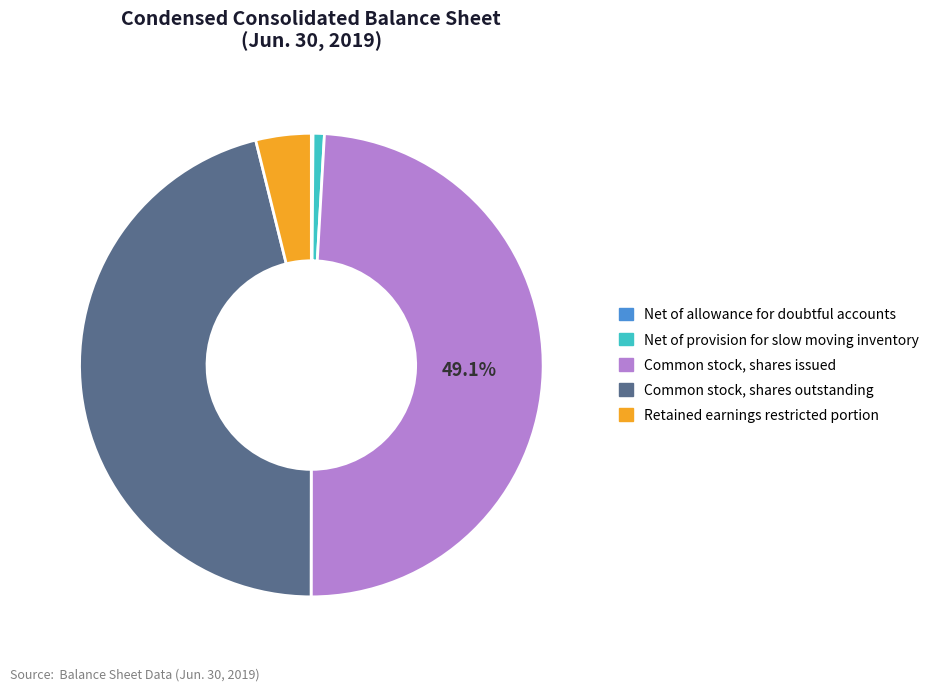

What portion of the pie excludes Common stock, shares issued?

50.9%